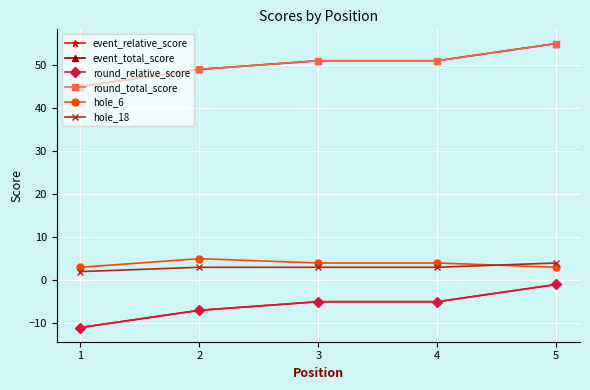

Does the chart have visible grid lines?

Yes